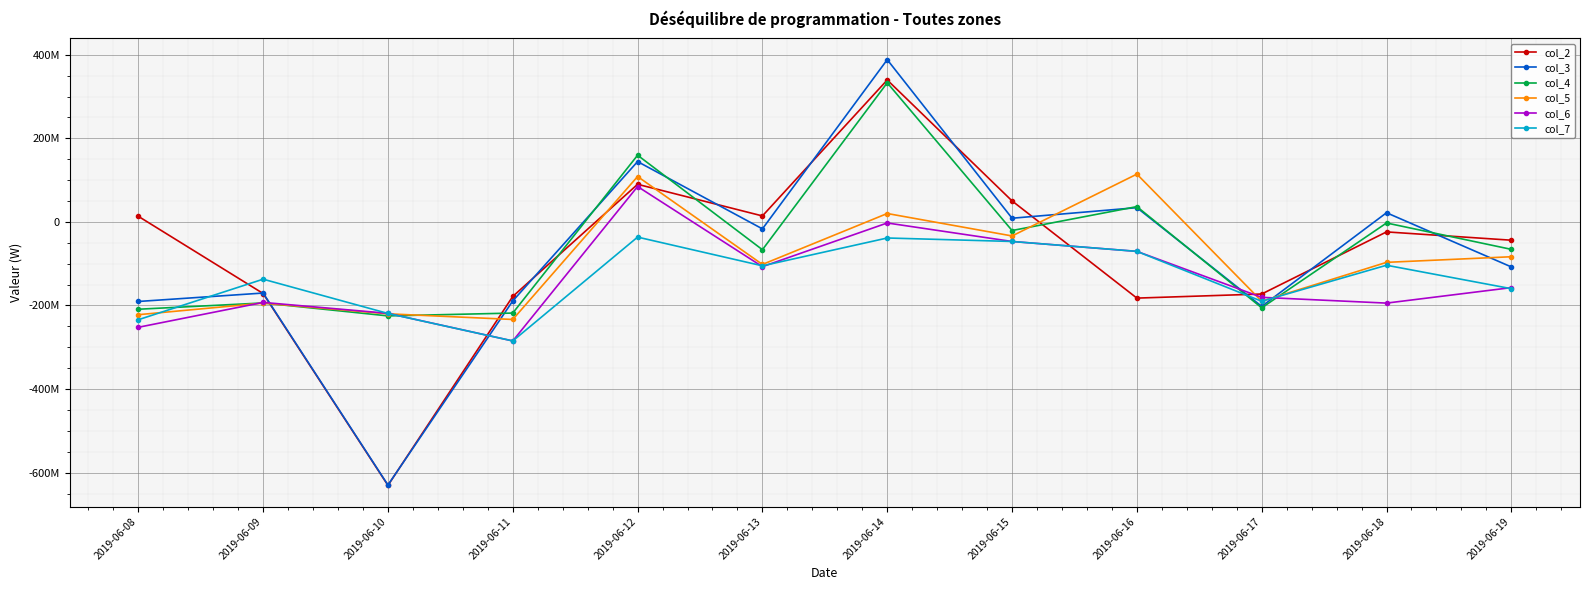

How many negative values does the col_5 series have?

9